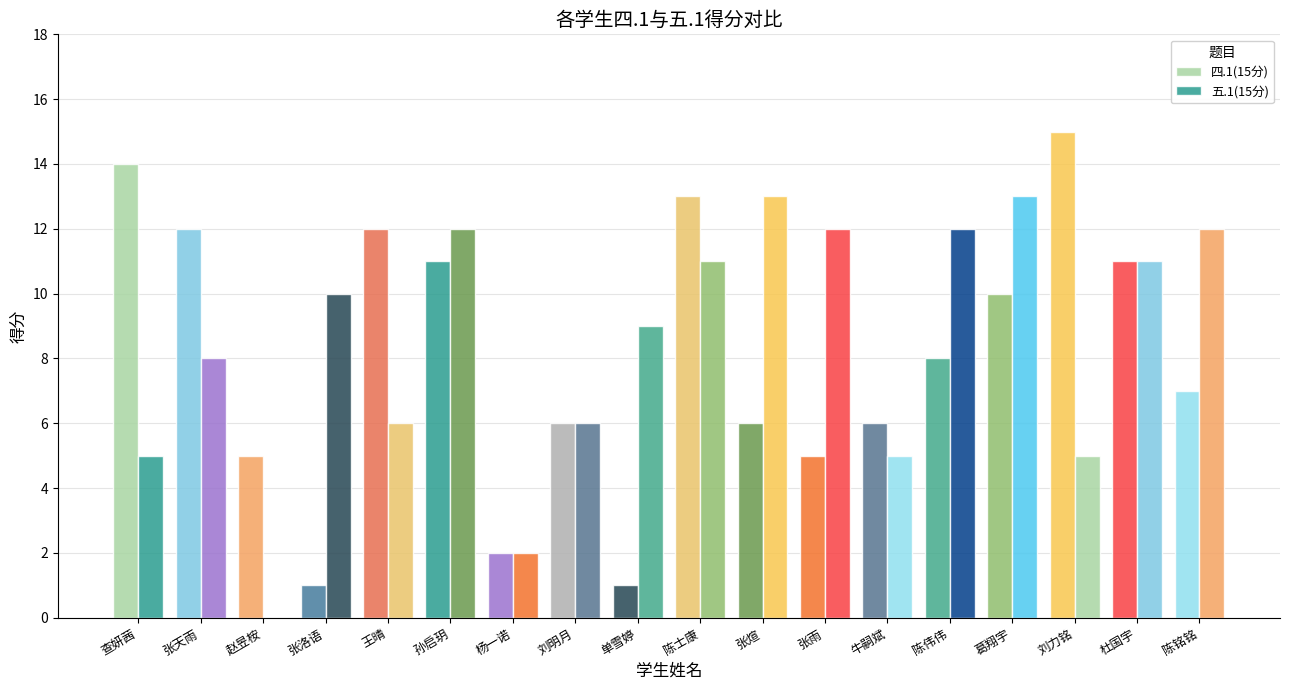

Where does the 四.1(15分) series first go above 8?

查妍茜